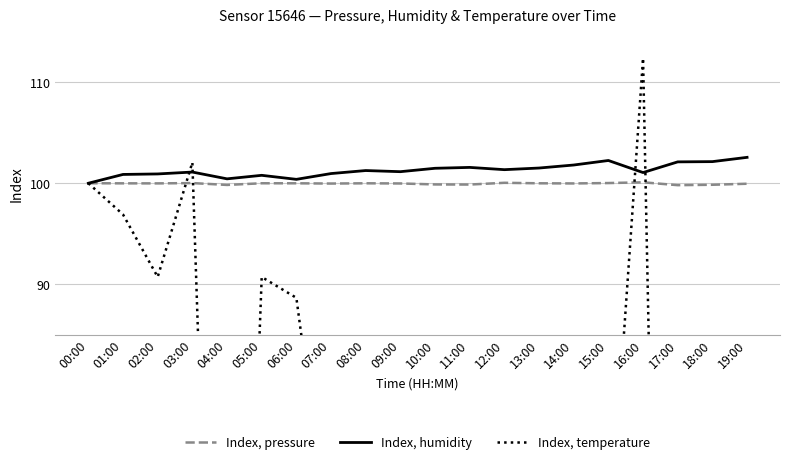

How many lines are shown in the chart?

3